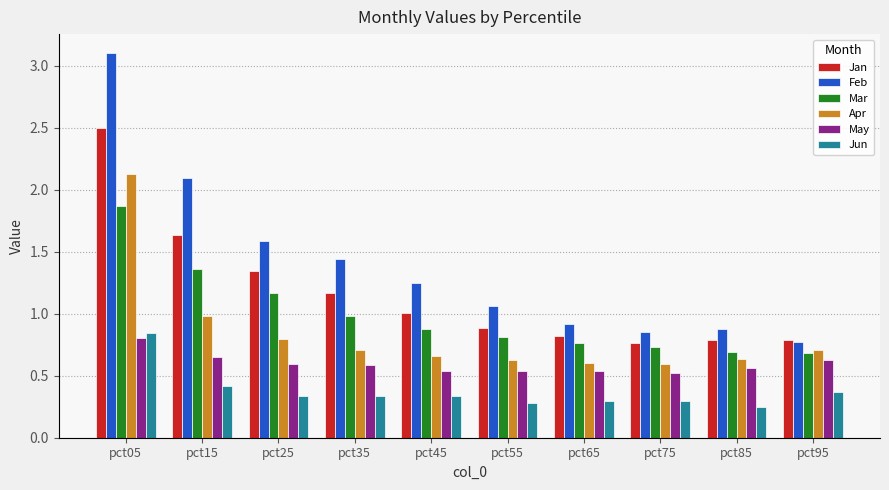

How many groups of bars are there?

10